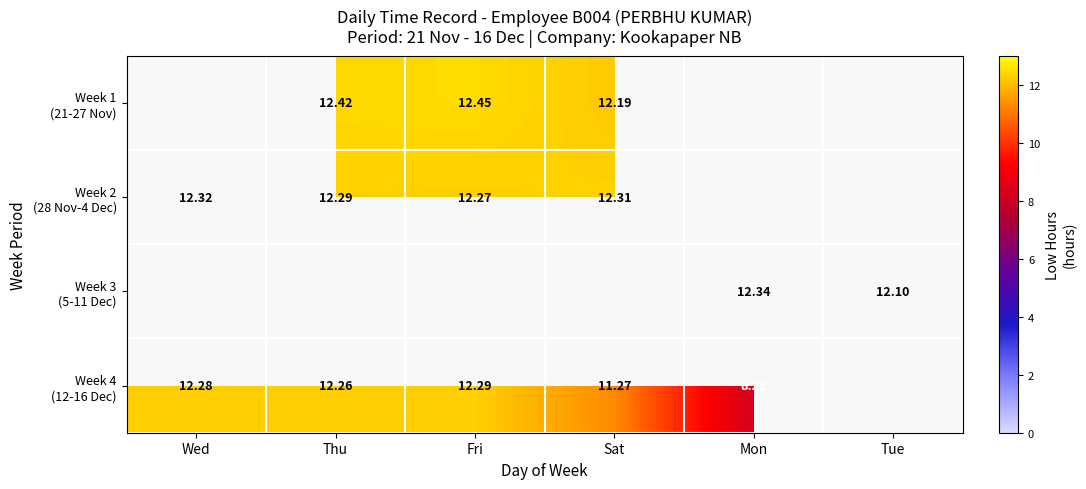

How many data points does each series have?

6